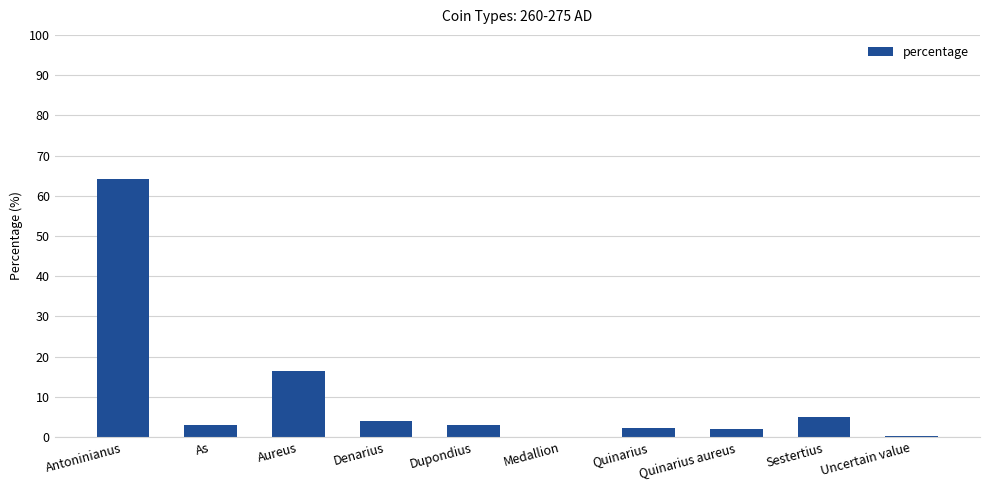

Are the bars grouped side by side (vs. stacked)?

No